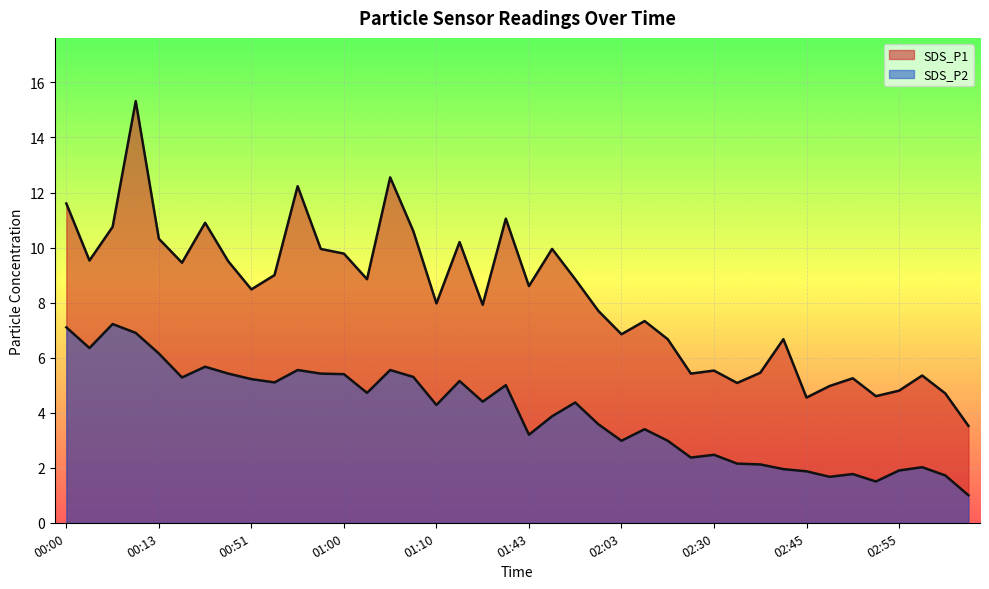

What is the label of the 13th point from the left?

01:00